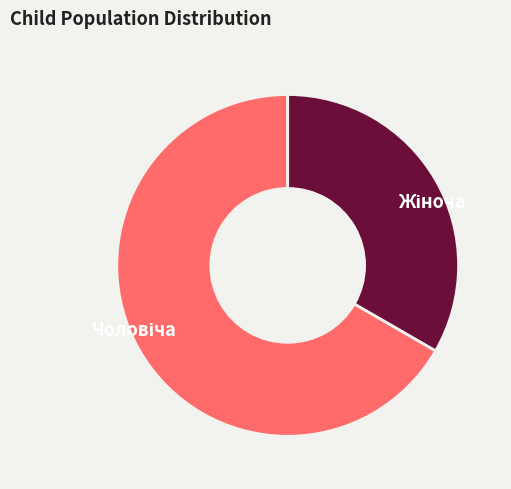

Is there any slice that represents more than half of the pie?

Yes